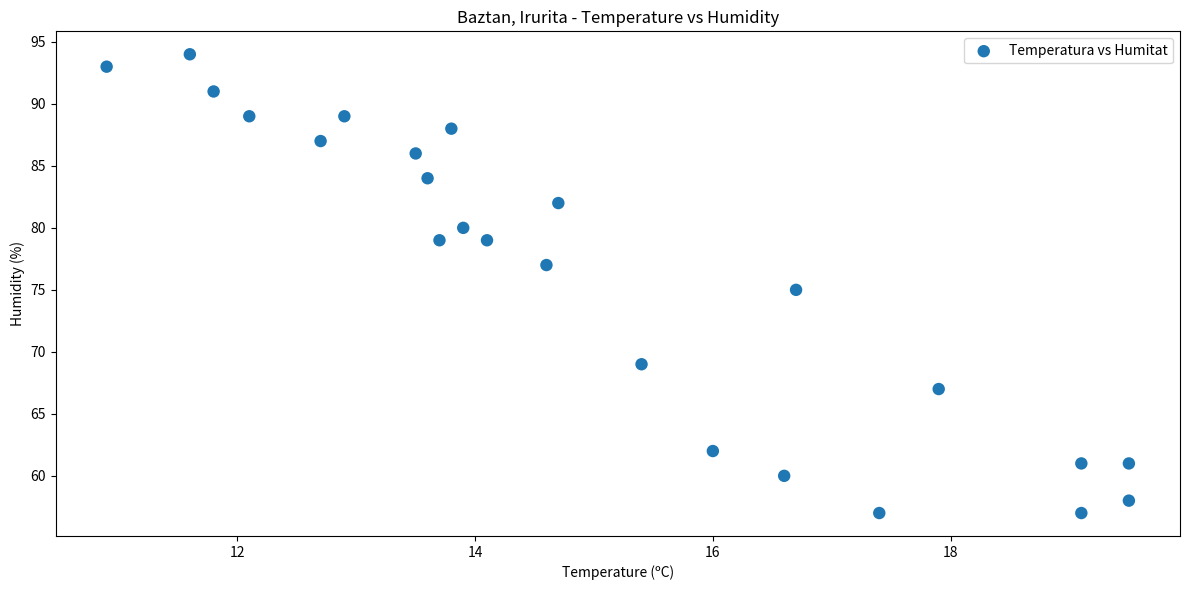

What is the range of Y values (max minus min)?

37